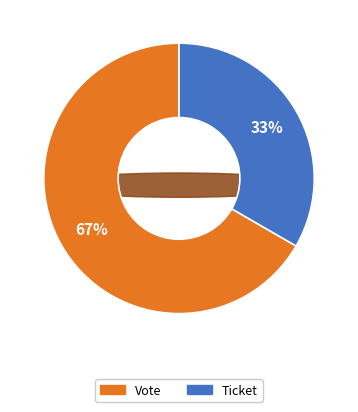

What is the change in value from Vote to Ticket?

-1